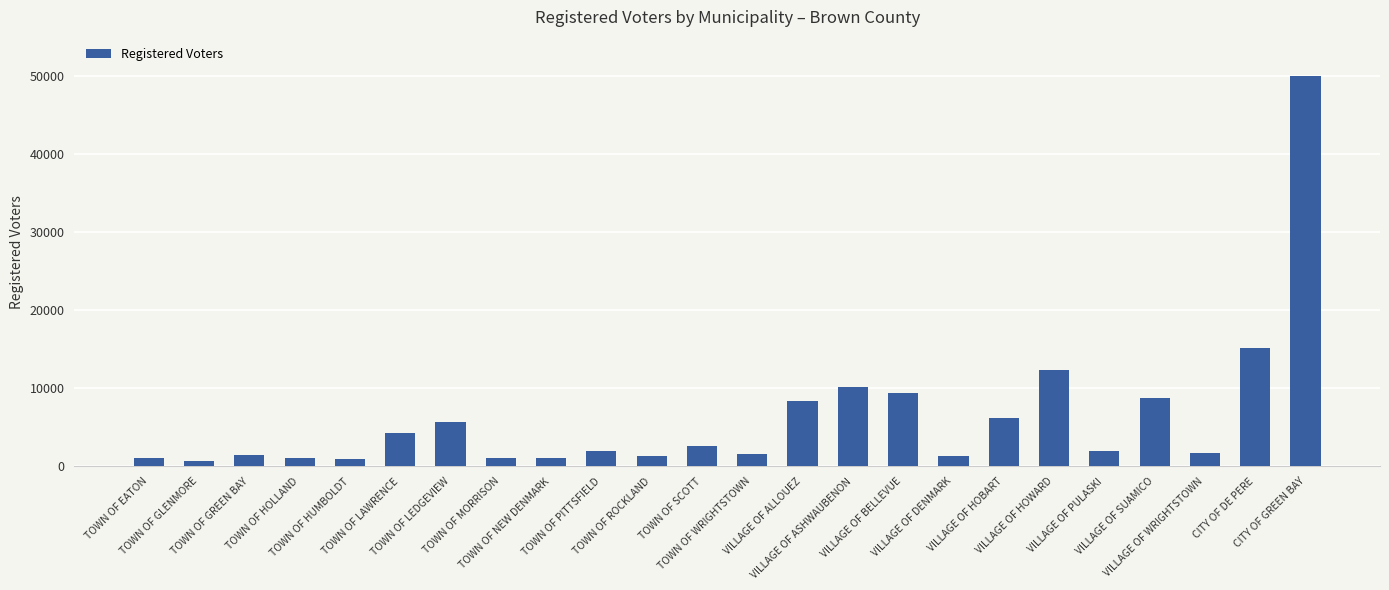

What is the value of the 22nd bar from the left?

1675